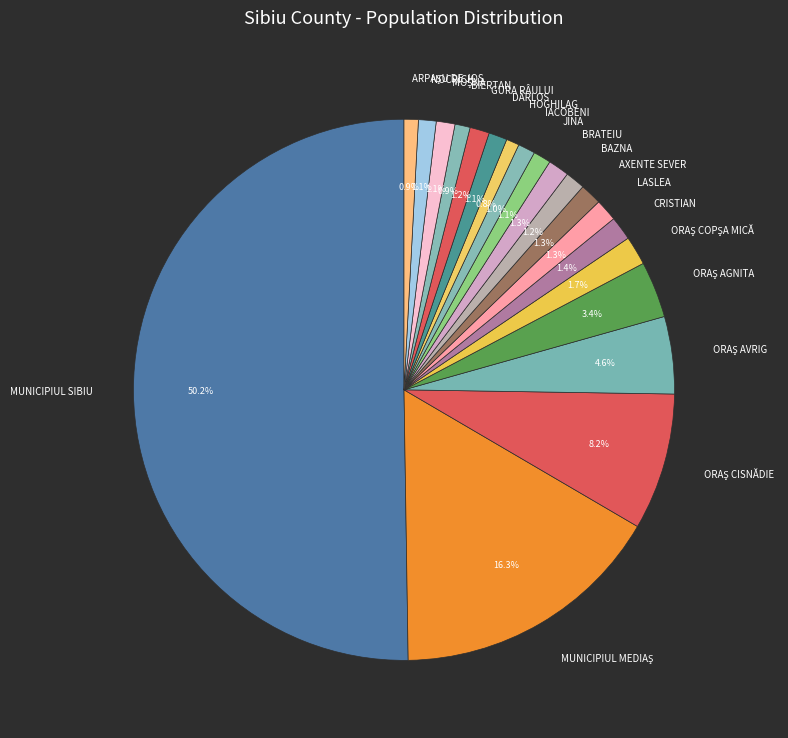

Which slice is the largest?

MUNICIPIUL SIBIU